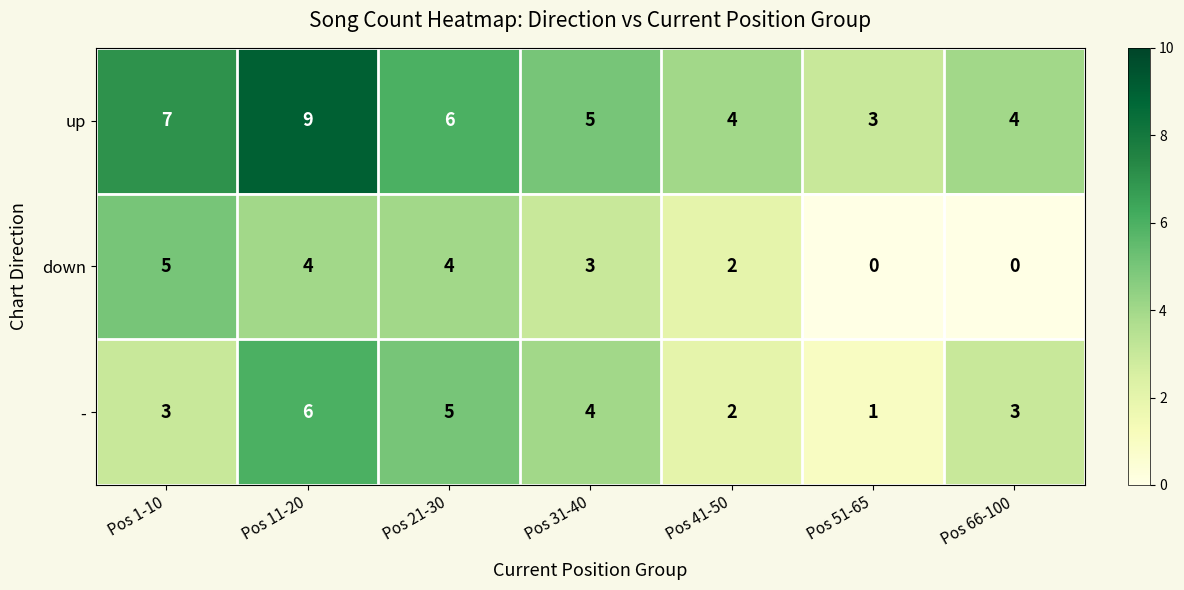

List the series in order of their peak value, lowest first.

down, -, up